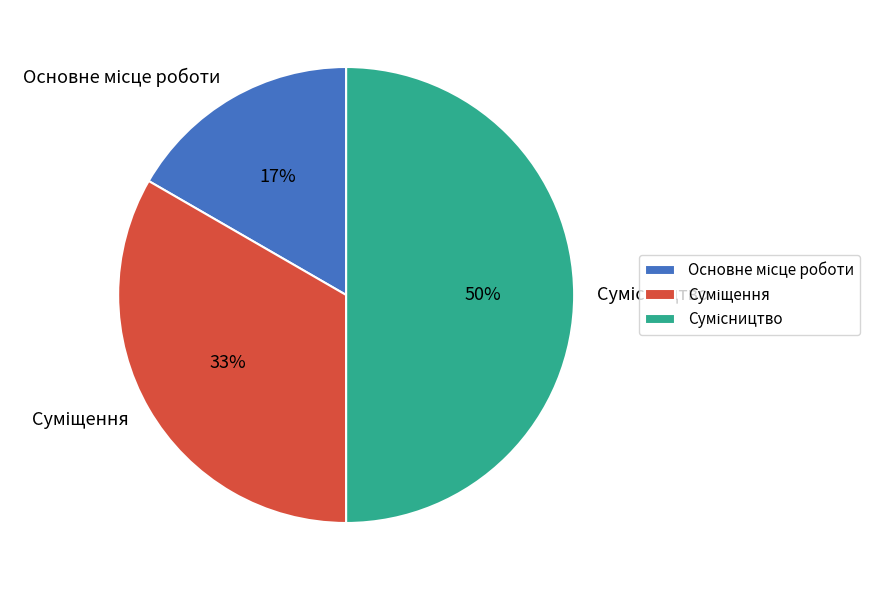

To the nearest percent, what is the average slice percentage?

33%